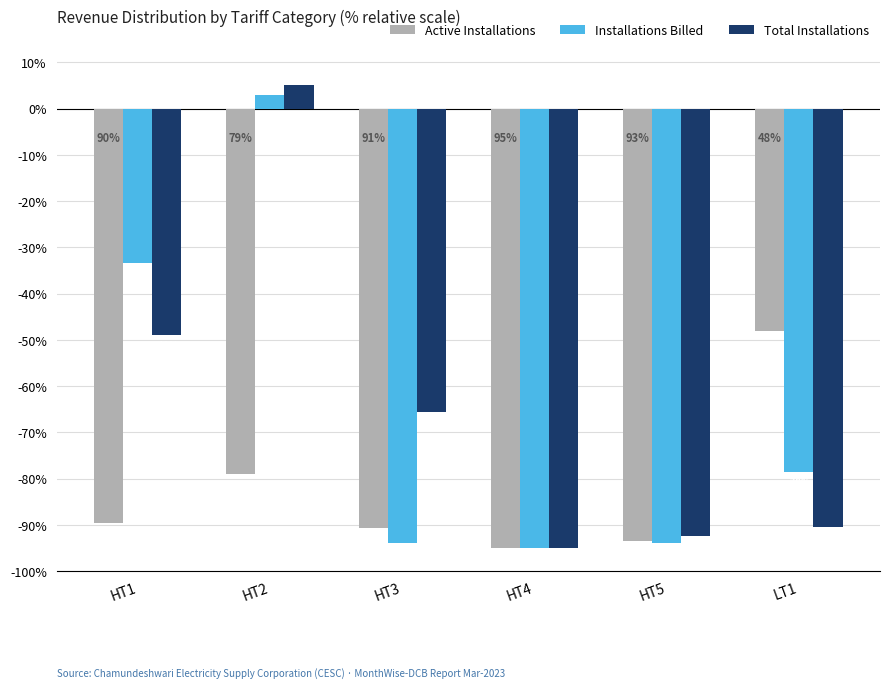

List the labels in order of Active Installations value, smallest first.

HT4, HT5, HT3, HT1, HT2, LT1